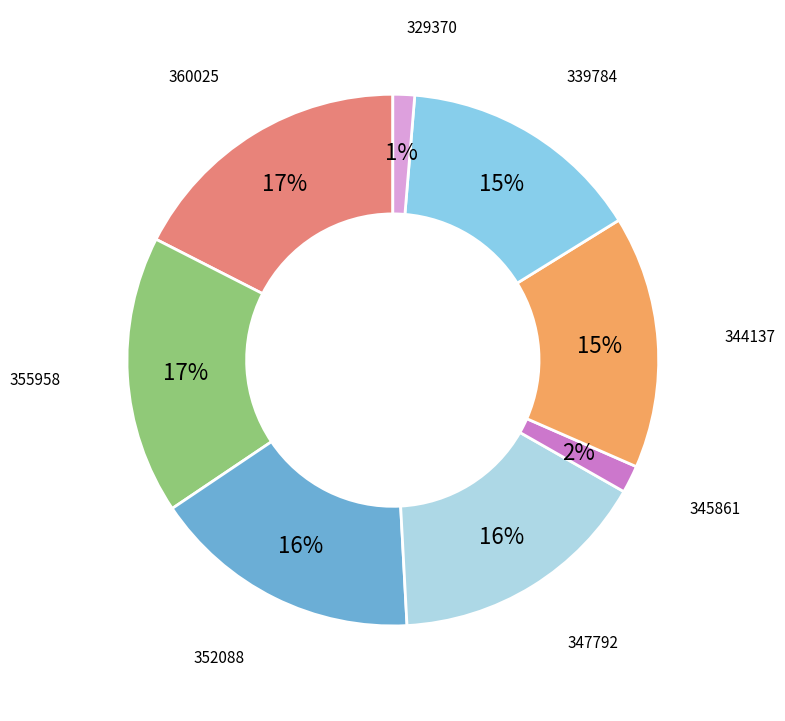

Does 344137 represent more than half of the total?

No